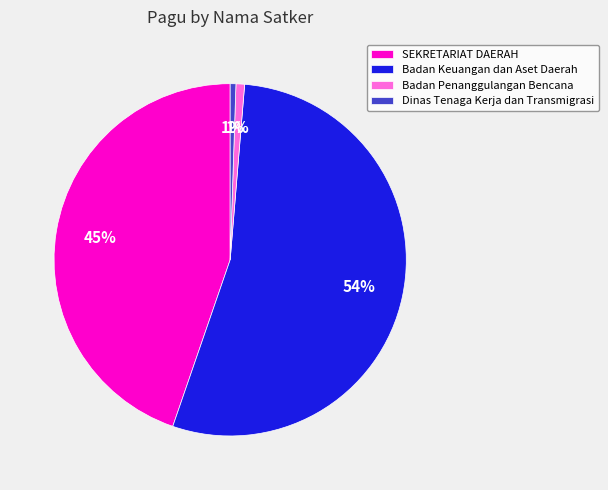

True or false: Badan Keuangan dan Aset Daerah accounts for 54% of the total.

True